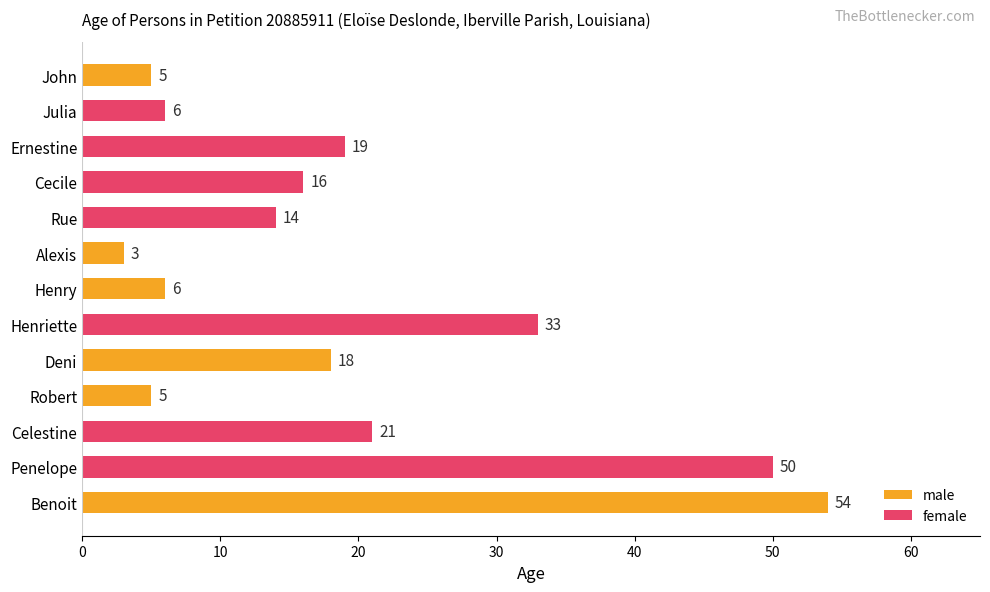

Is it true that the value at Benoit is 77?

False